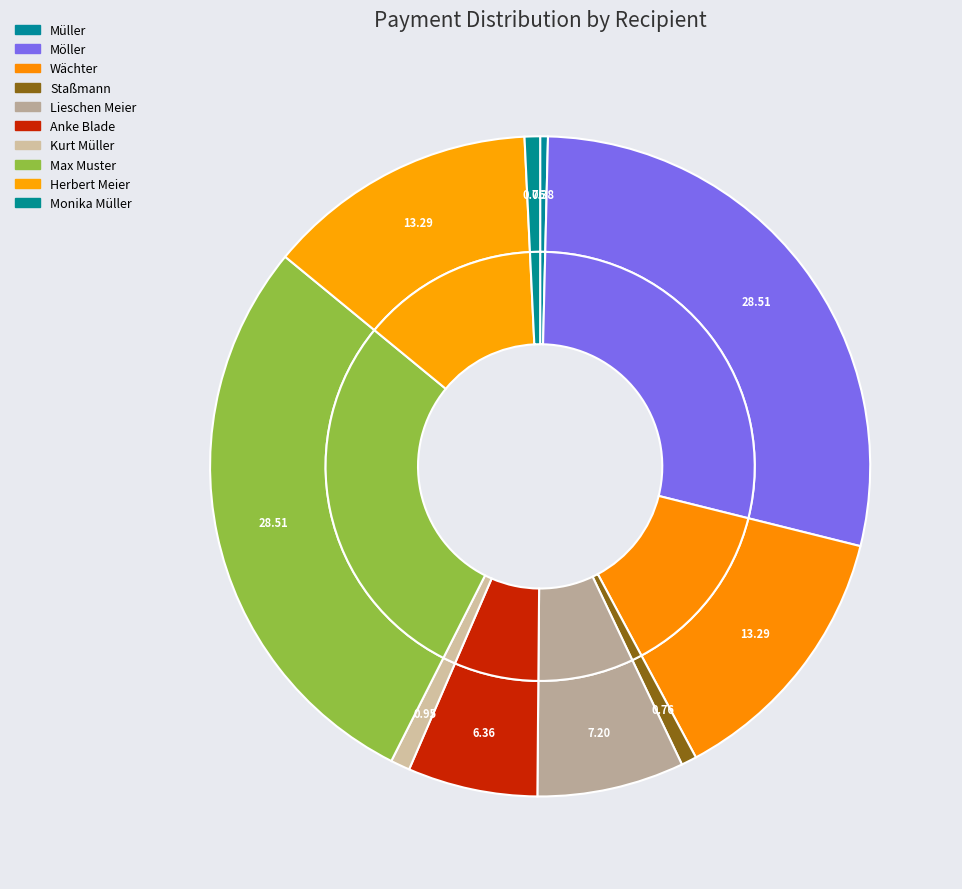

Is there any slice that represents more than half of the pie?

No